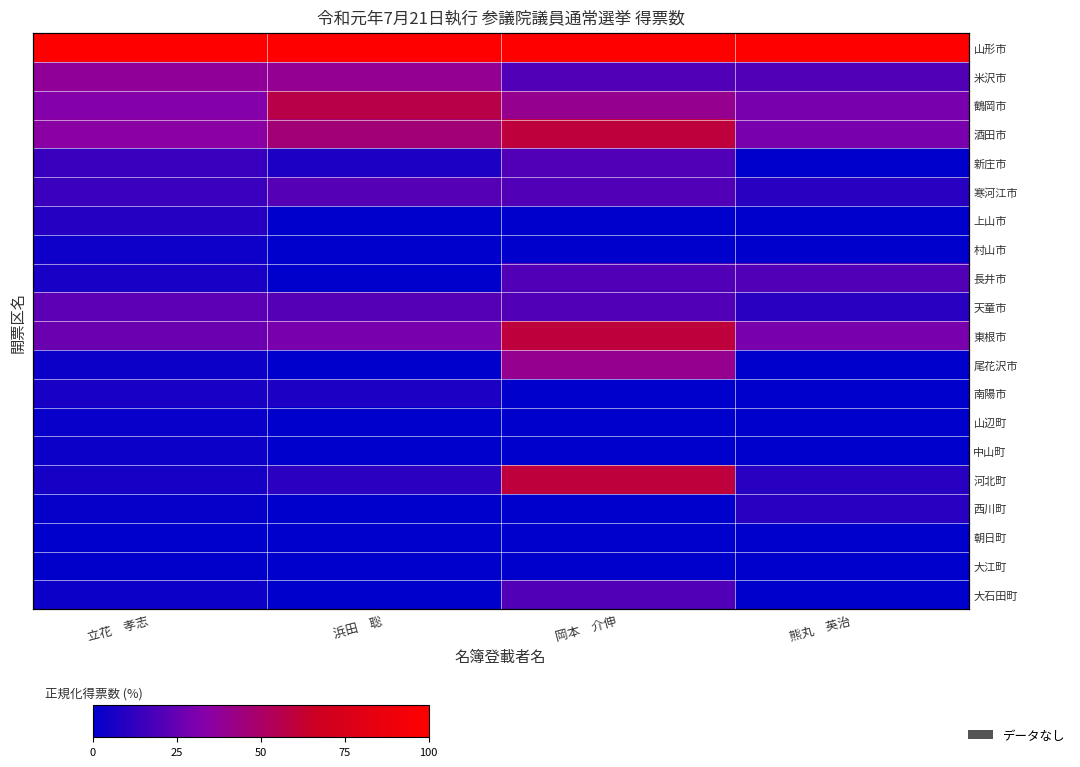

Which series has the largest total across all categories?

山形市